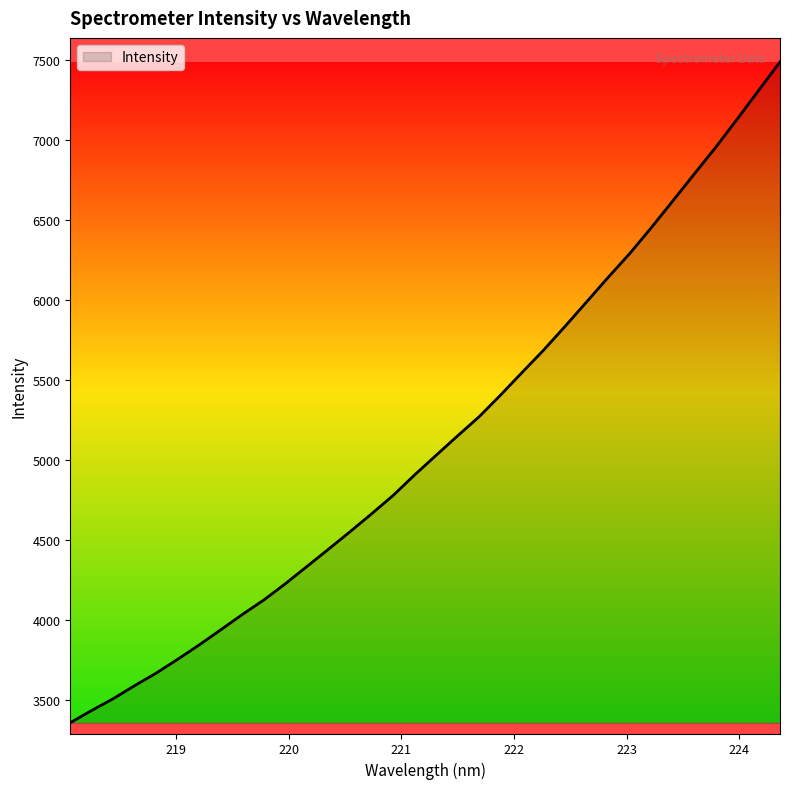

What is the difference between the second highest and second lowest values?

3872.0